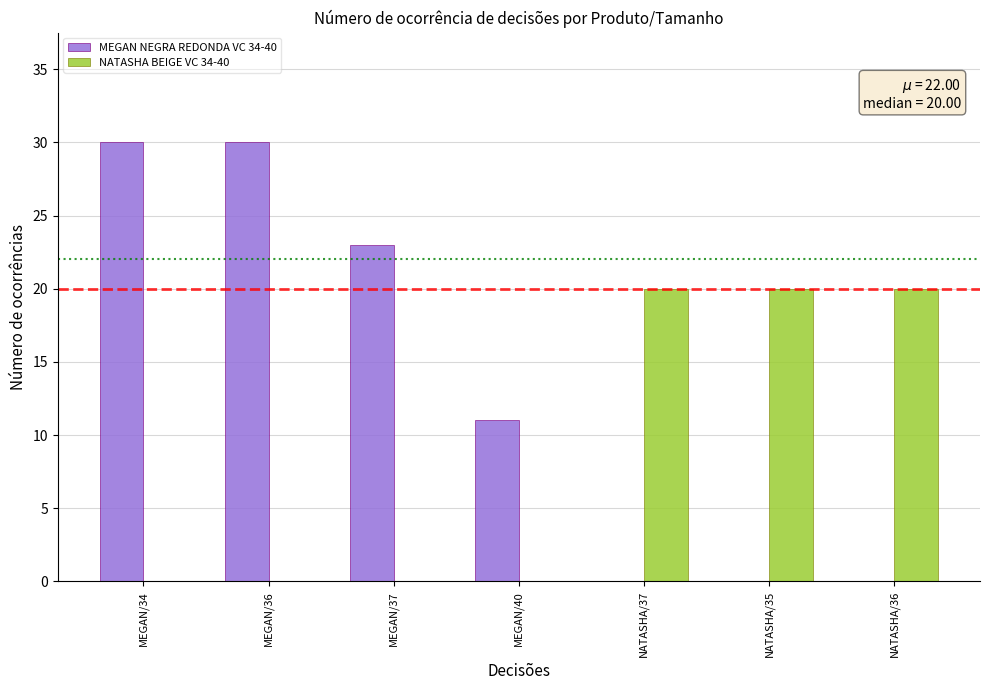

Between MEGAN/37 and NATASHA/35, which series saw the biggest shift?

MEGAN NEGRA REDONDA VC 34-40